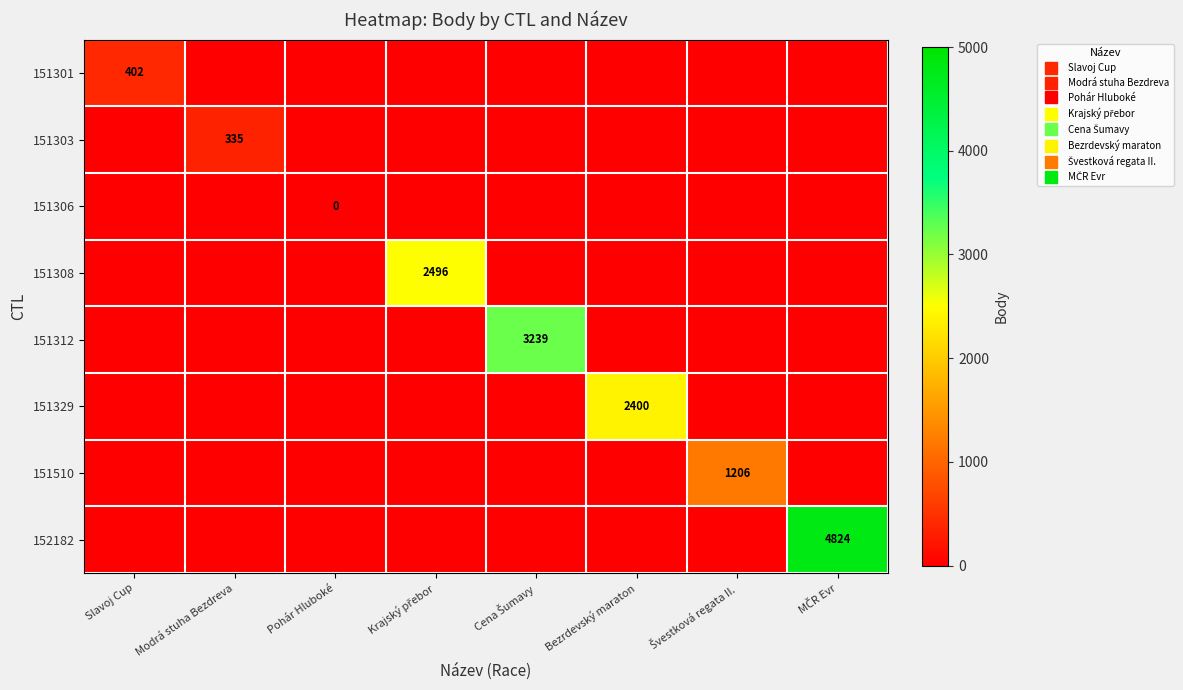

What is the total value across all series at Cena Šumavy?

3239